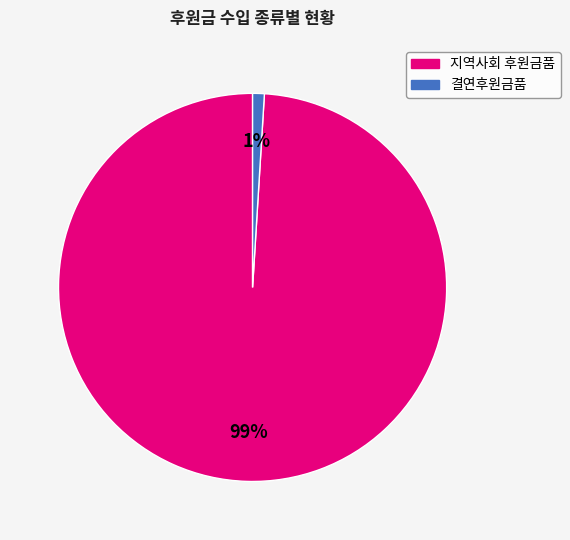

Rank the categories by value from highest to lowest.

지역사회 후원금품, 결연후원금품